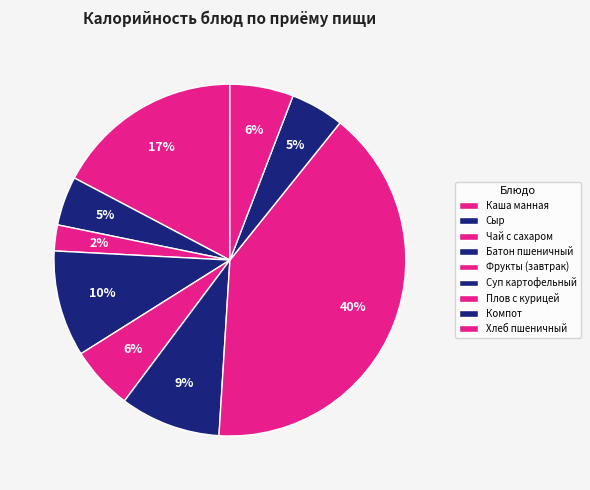

True or false: Компот accounts for 5% of the total.

True